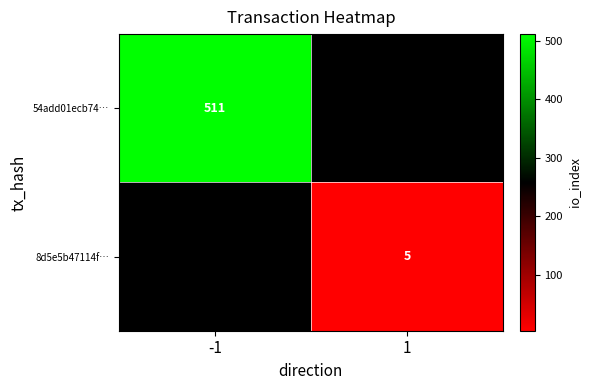

Between 1 and -1, which is larger?

-1